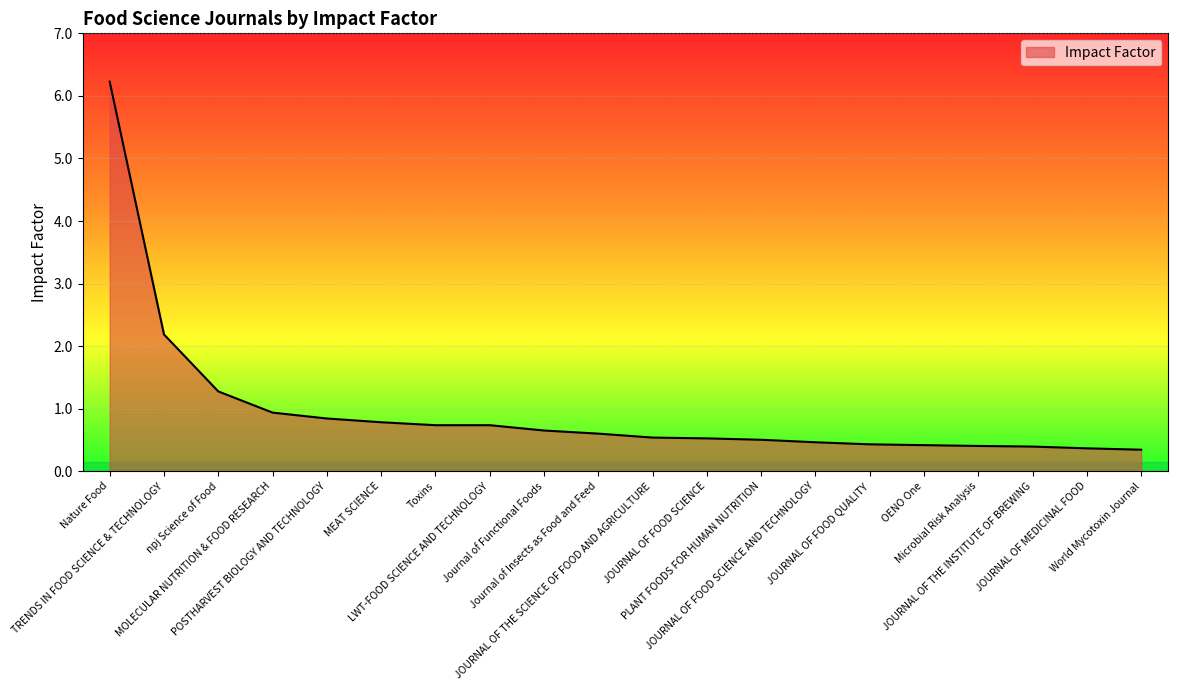

Which category has the highest value across all series?

Nature Food